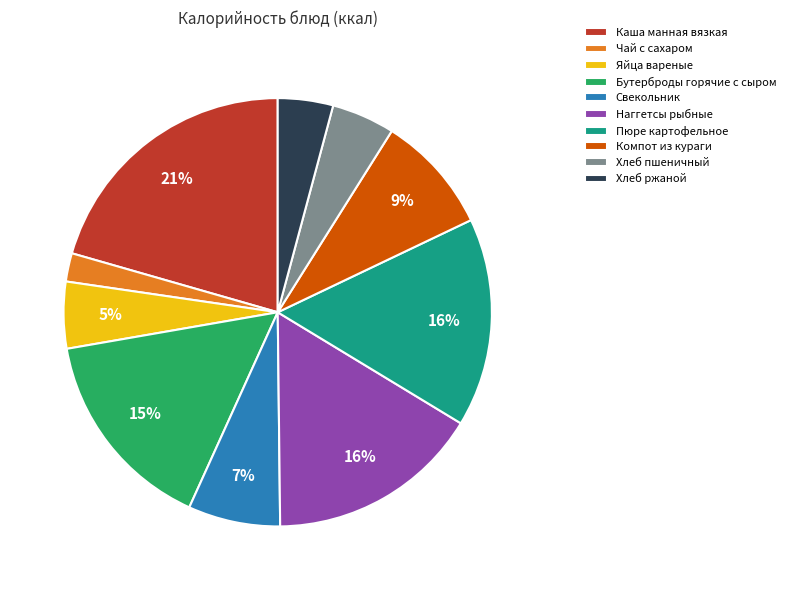

Which slice is the smallest?

Чай с сахаром